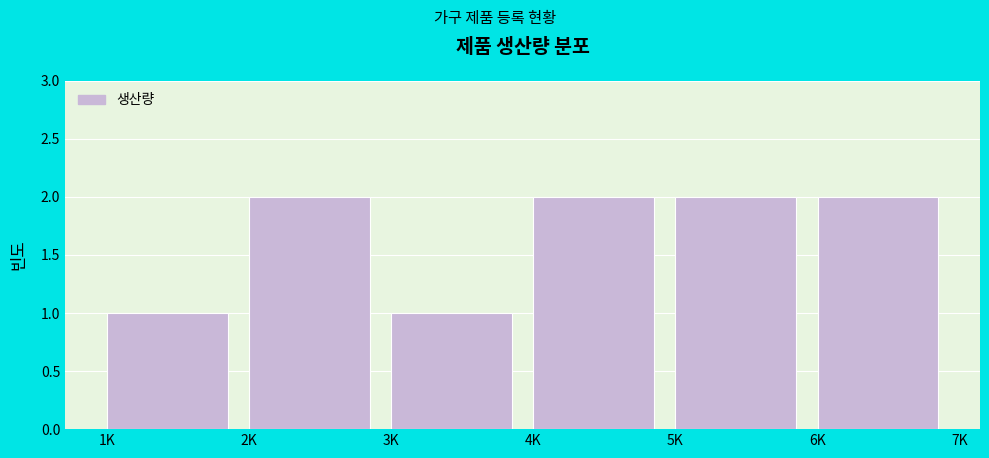

Reading left to right, list all the values displayed in this chart.

1K=1	2K=2	3K=1	4K=2	5K=2	6K=2